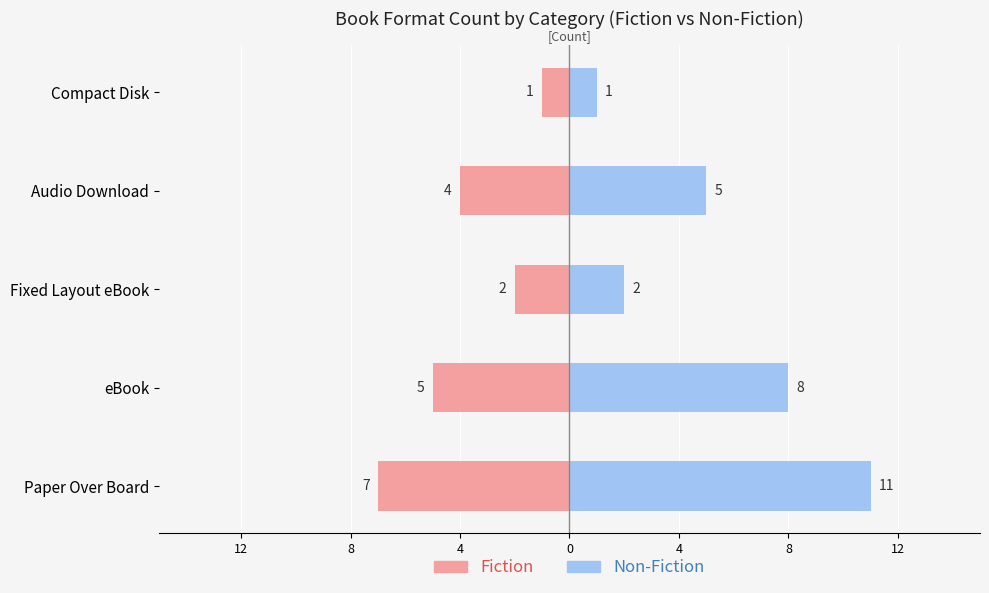

Is it true that Fiction equals 0 at Compact Disk?

False